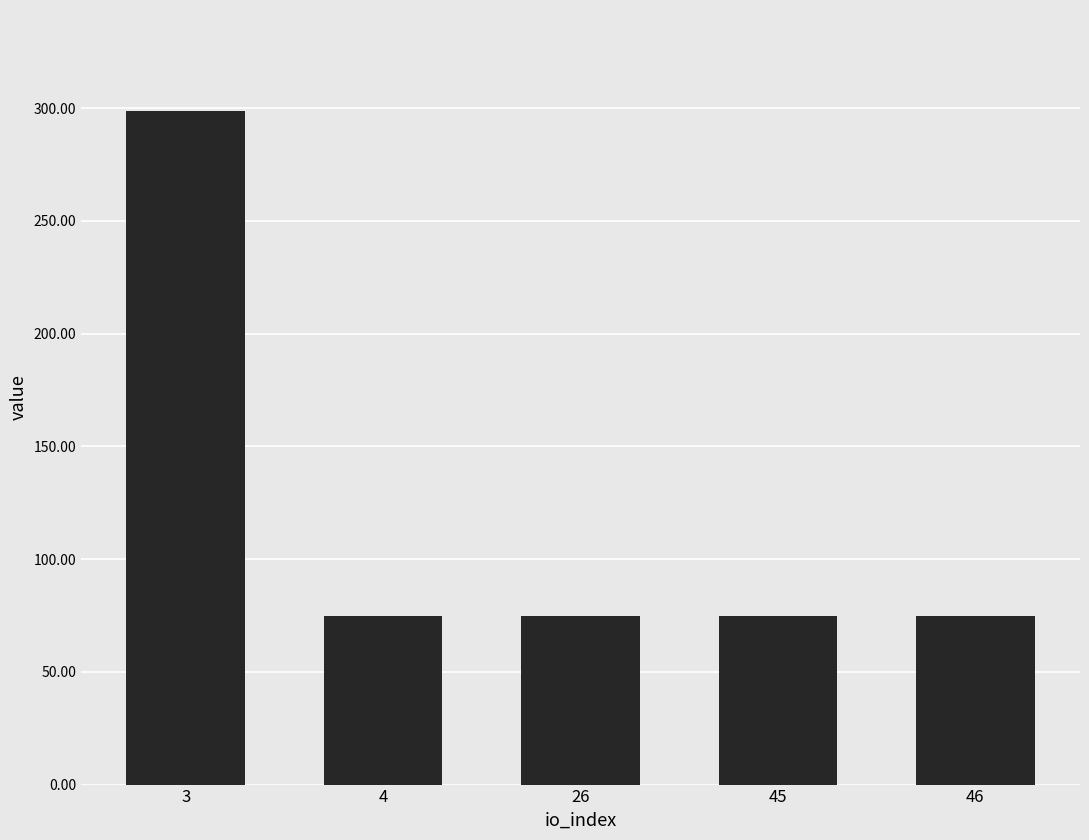

Reading left to right, transcribe all the data shown in this chart.

3=298.7	4=74.7	26=74.7	45=74.7	46=74.7